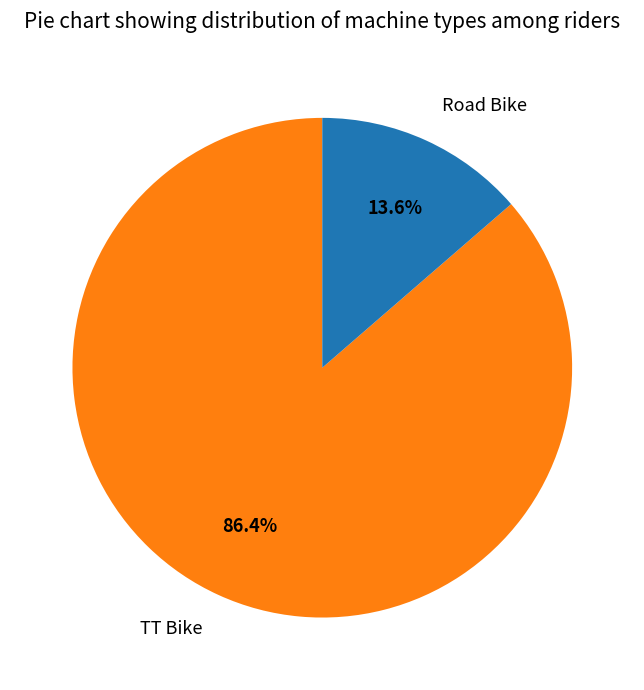

Combined, do TT Bike and Road Bike account for over 50%?

Yes